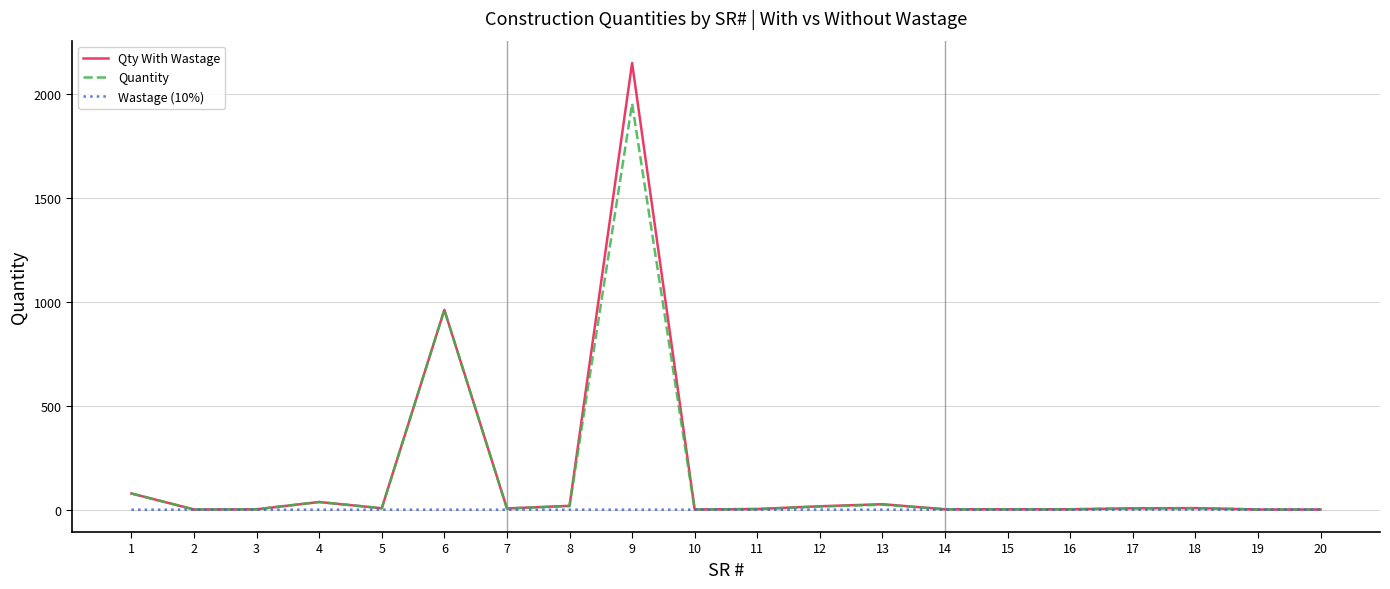

True or false: Qty With Wastage has more than 1 interior local peaks.

True